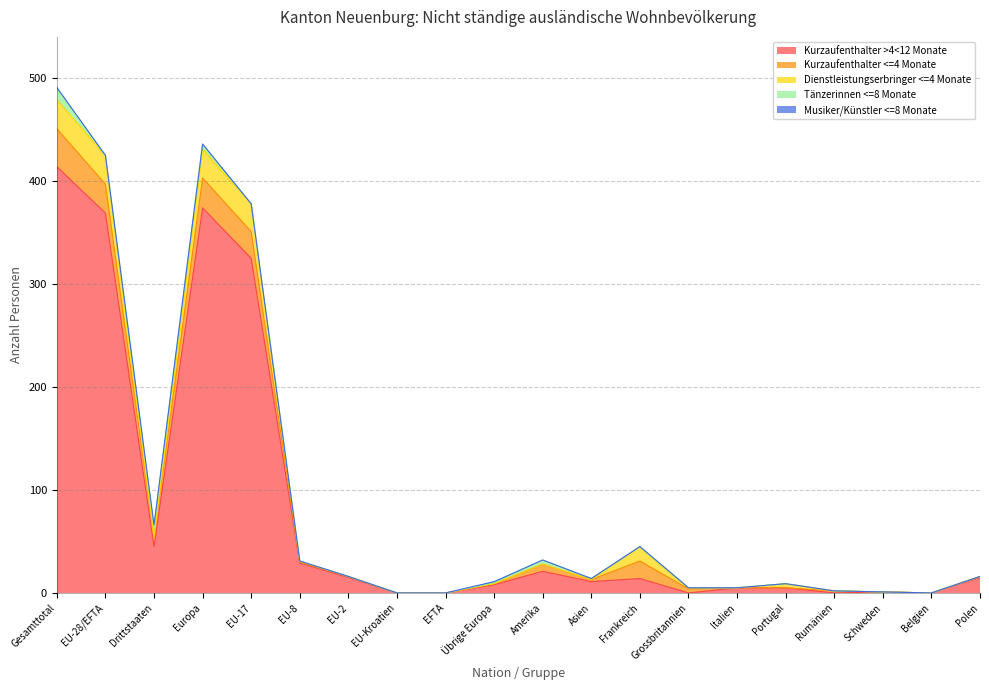

At how many categories does at least one series exceed 200?

4